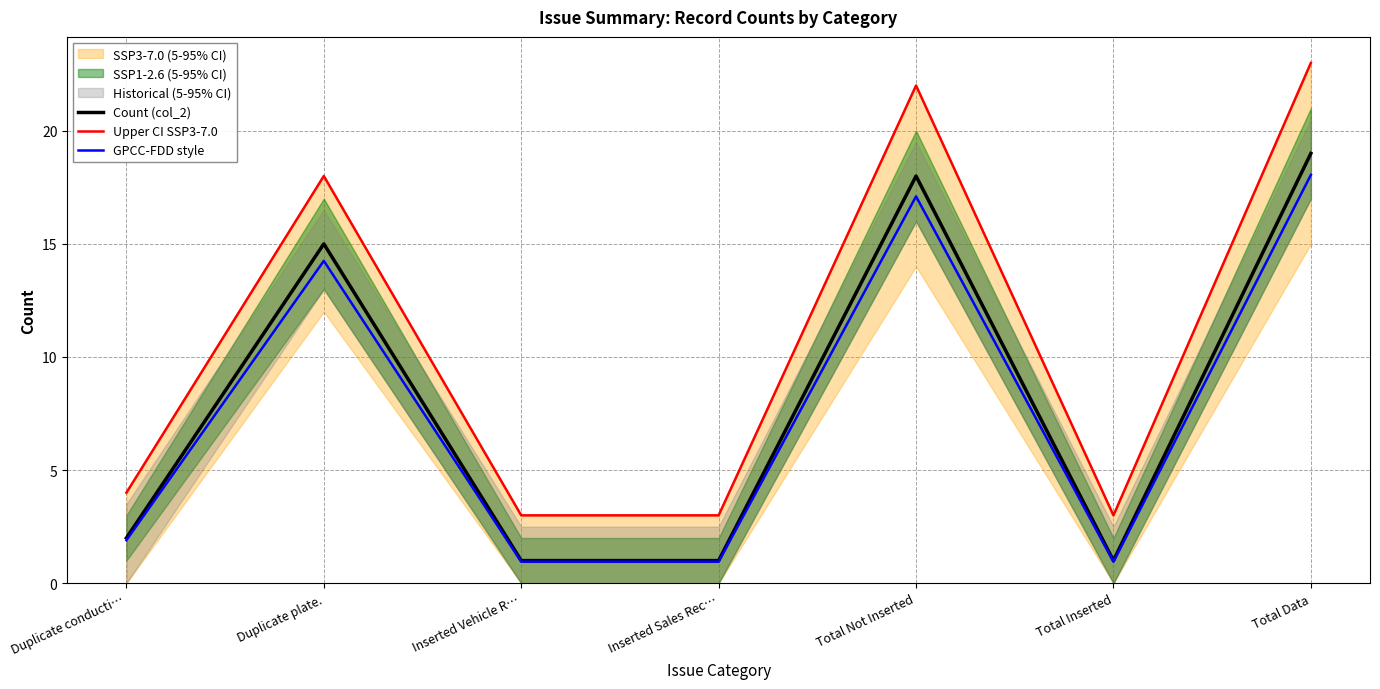

Read the Count (col_2) value at Total Inserted.

1.0